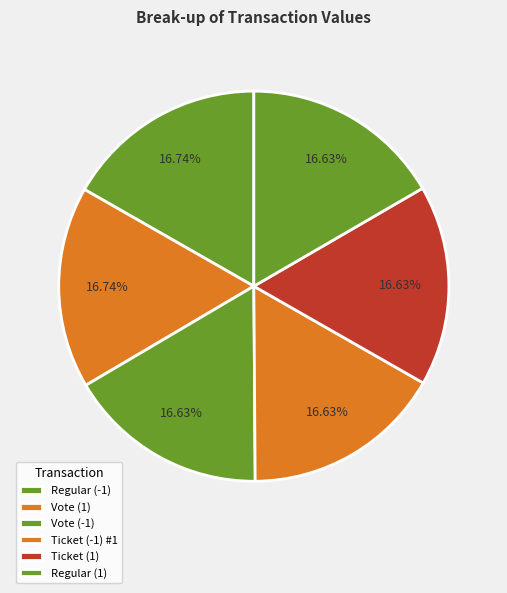

What portion of the pie excludes Regular (-1)?

83.3%